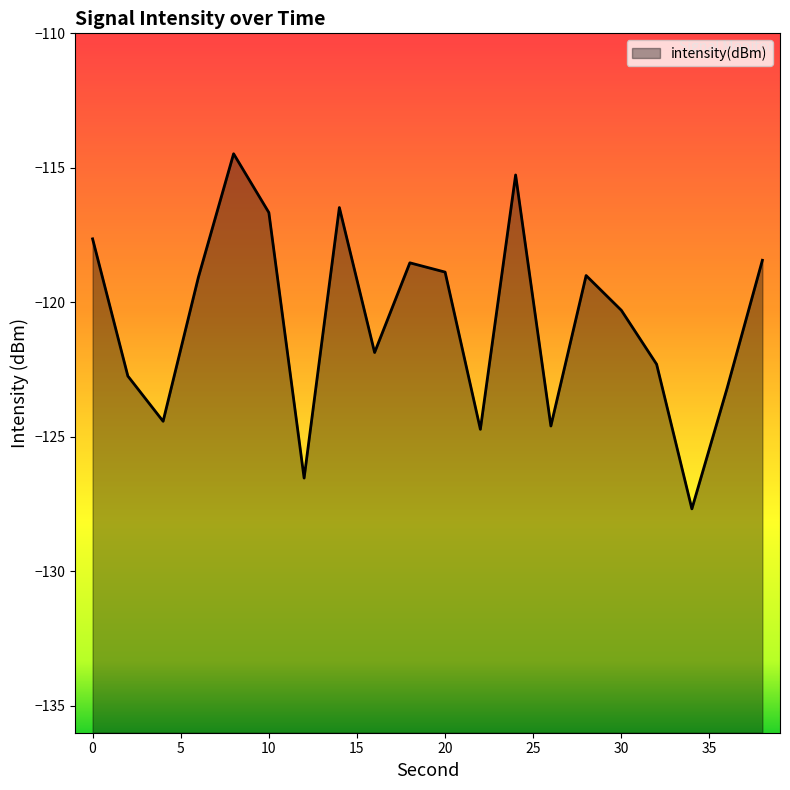

The chart shows a value of -221.1 at 12. True or false?

False